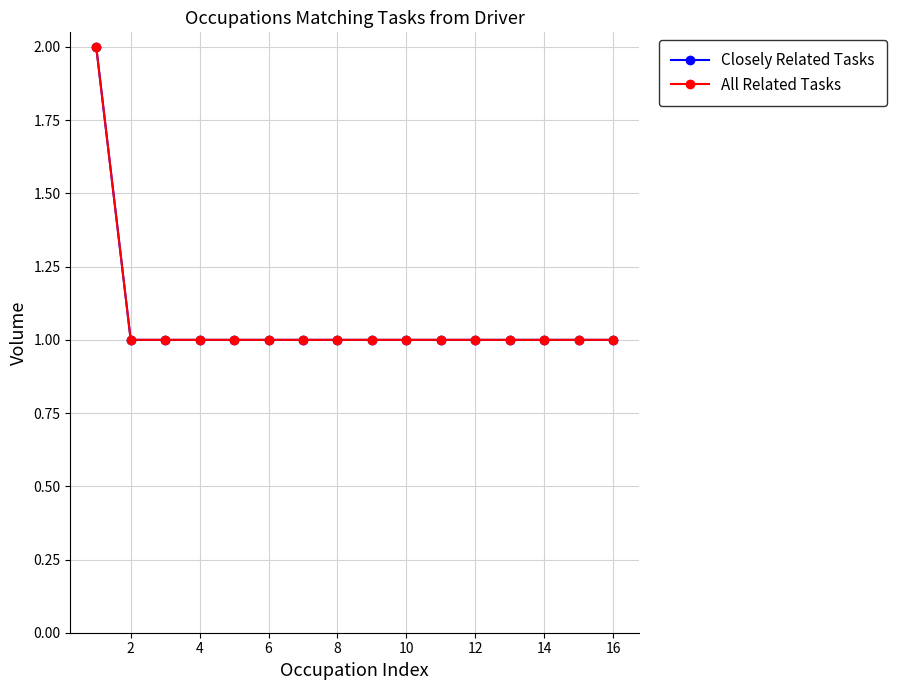

How many lines are shown in the chart?

2